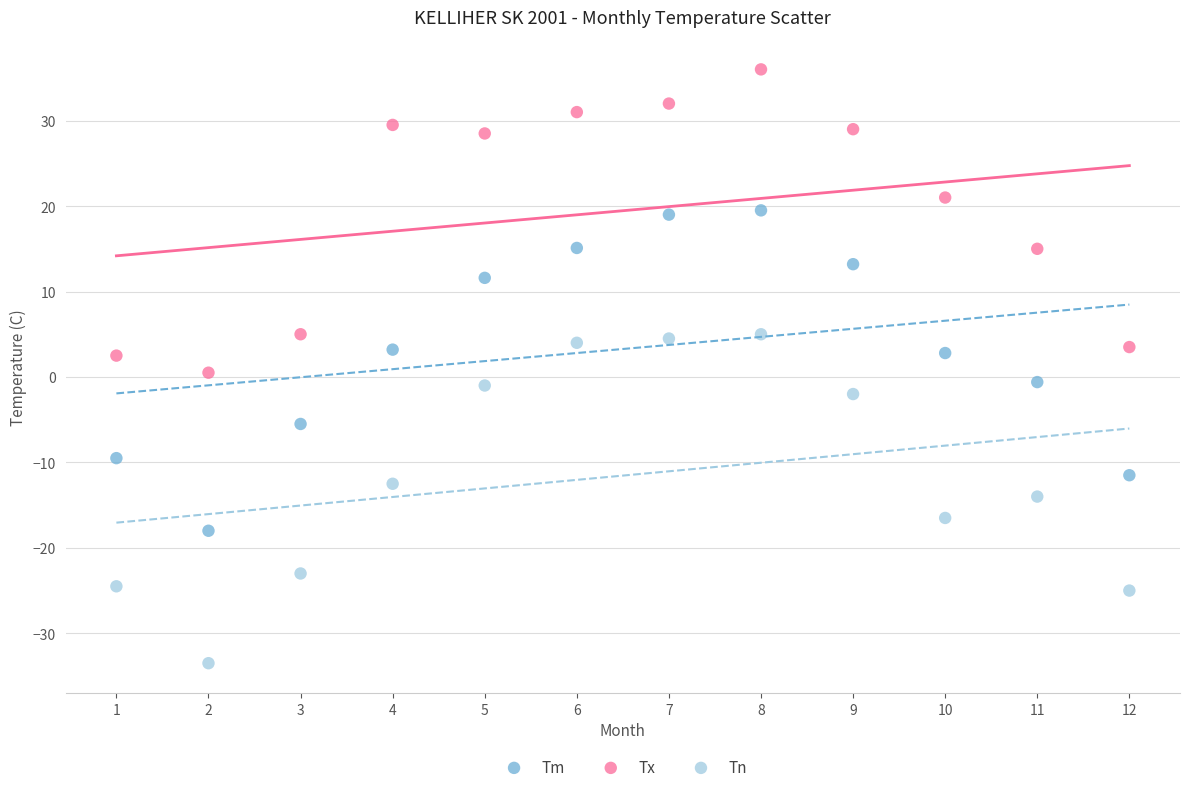

Which series has the widest spread of Y values?

Tn